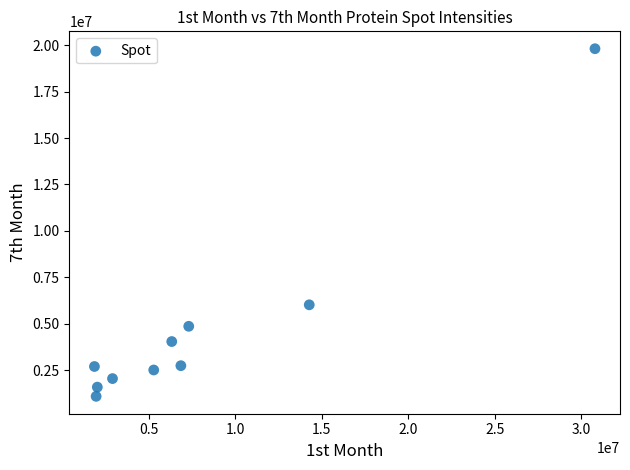

What is the range of Y values (max minus min)?

18720000